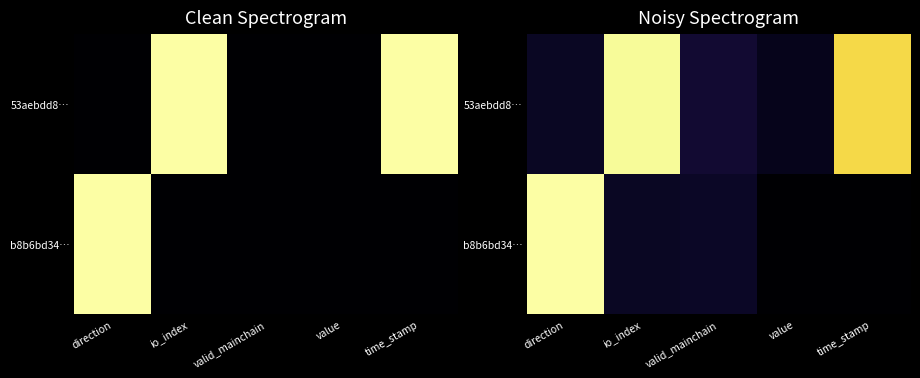

Between direction and valid_mainchain, which series saw the biggest shift?

b8b6bd34…